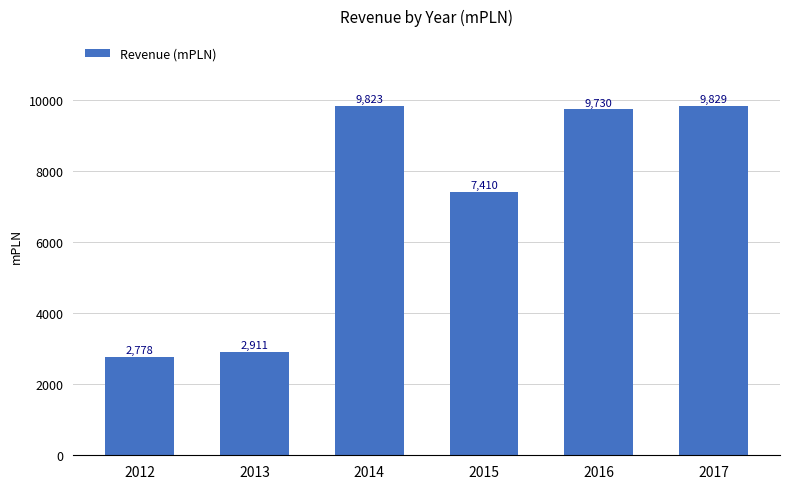

List the labels in order of value, largest first.

2017, 2014, 2016, 2015, 2013, 2012